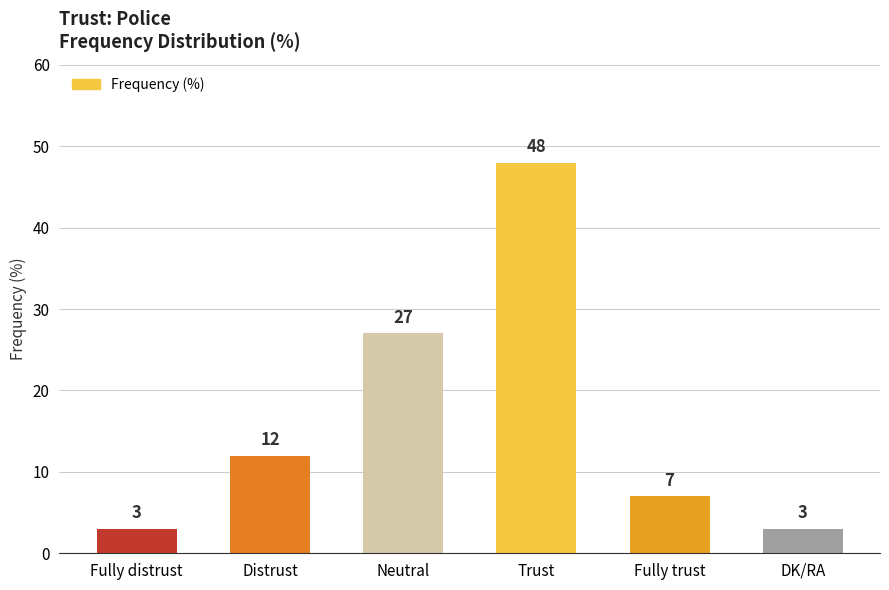

What is the label of the 3rd bar from the left?

Neutral